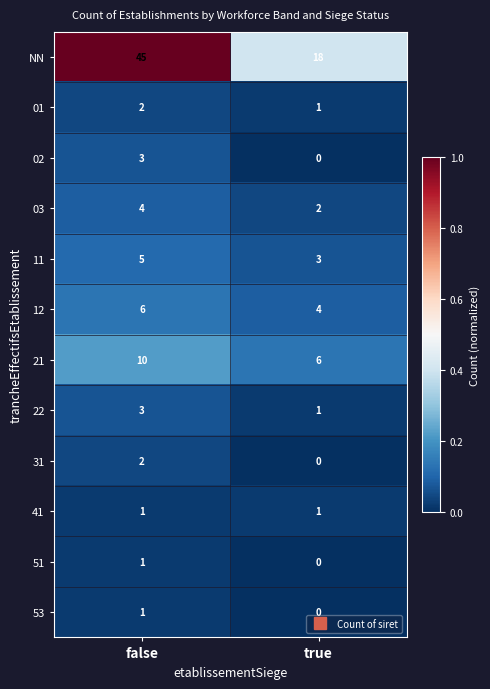

At how many categories does at least one series exceed 0?

2